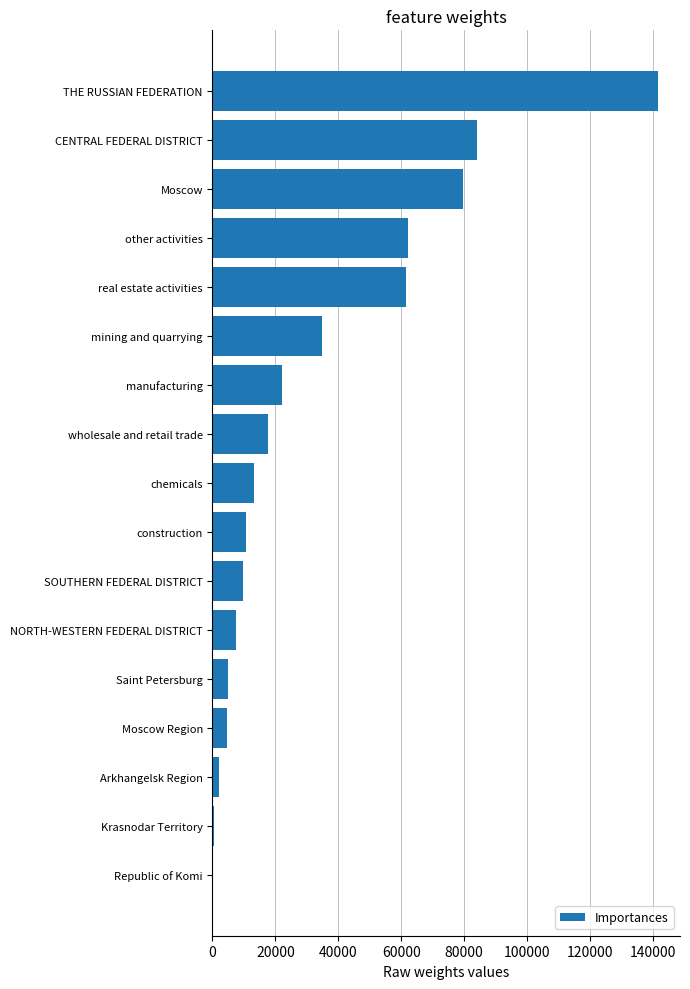

What is the sum of all values?

556776